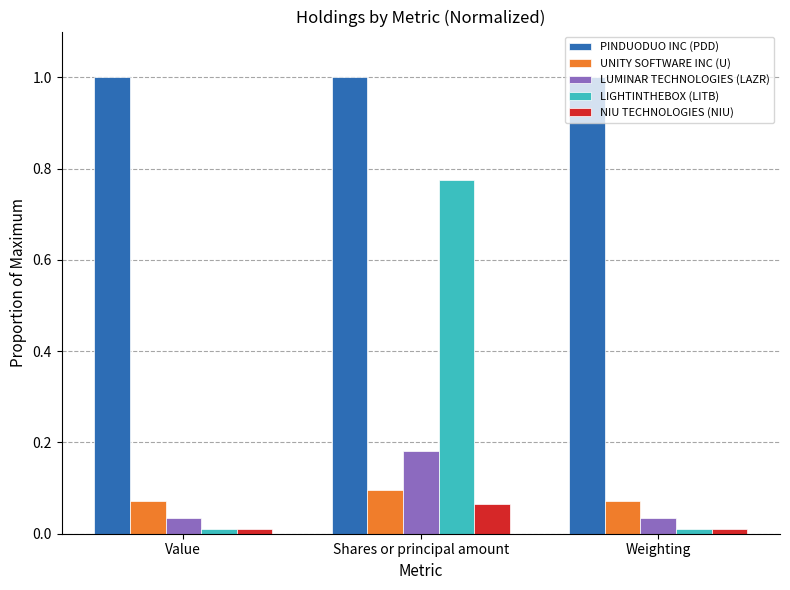

What is the maximum value for PINDUODUO INC (PDD)?

1.0